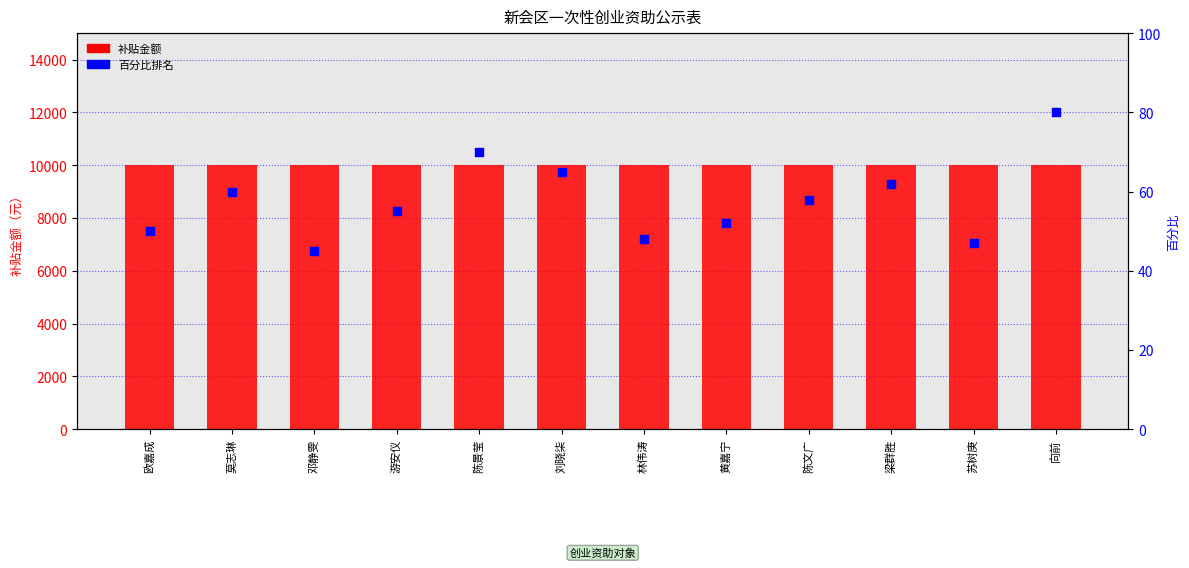

Which series has the largest Y range (max minus min)?

百分比排名